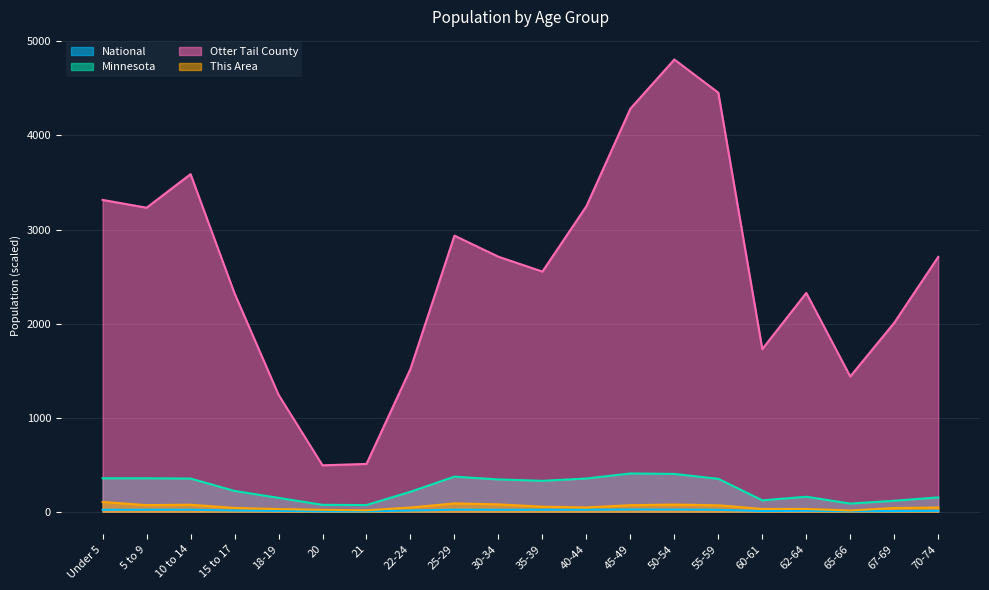

What is the total value across all series at 70-74?

2915.1